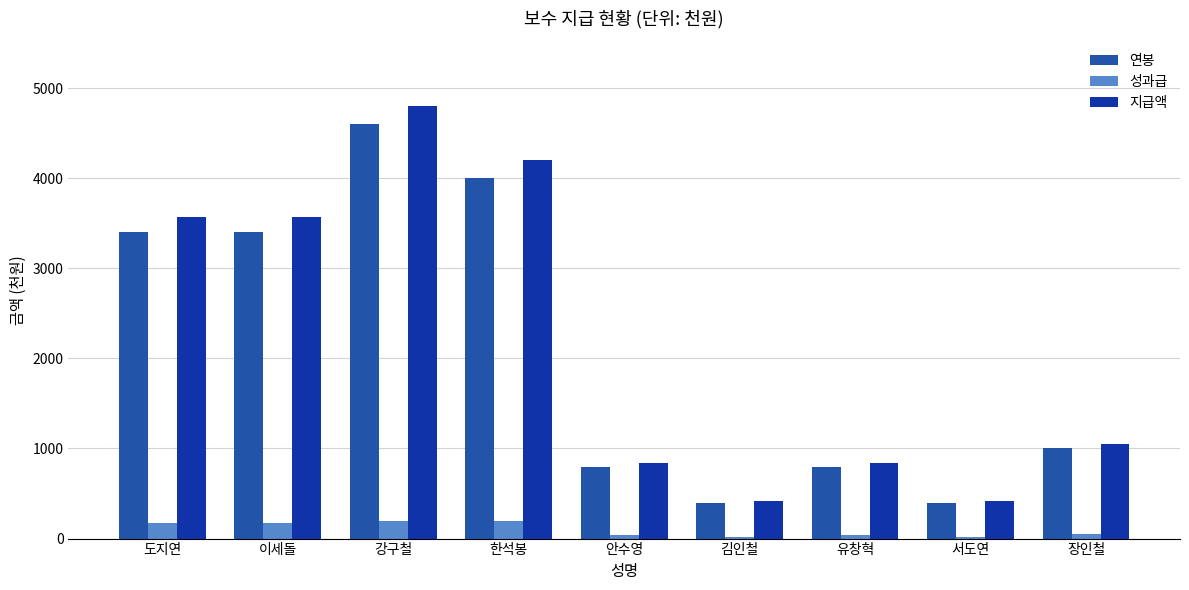

What are all the series names shown in the legend?

연봉, 성과급, 지급액